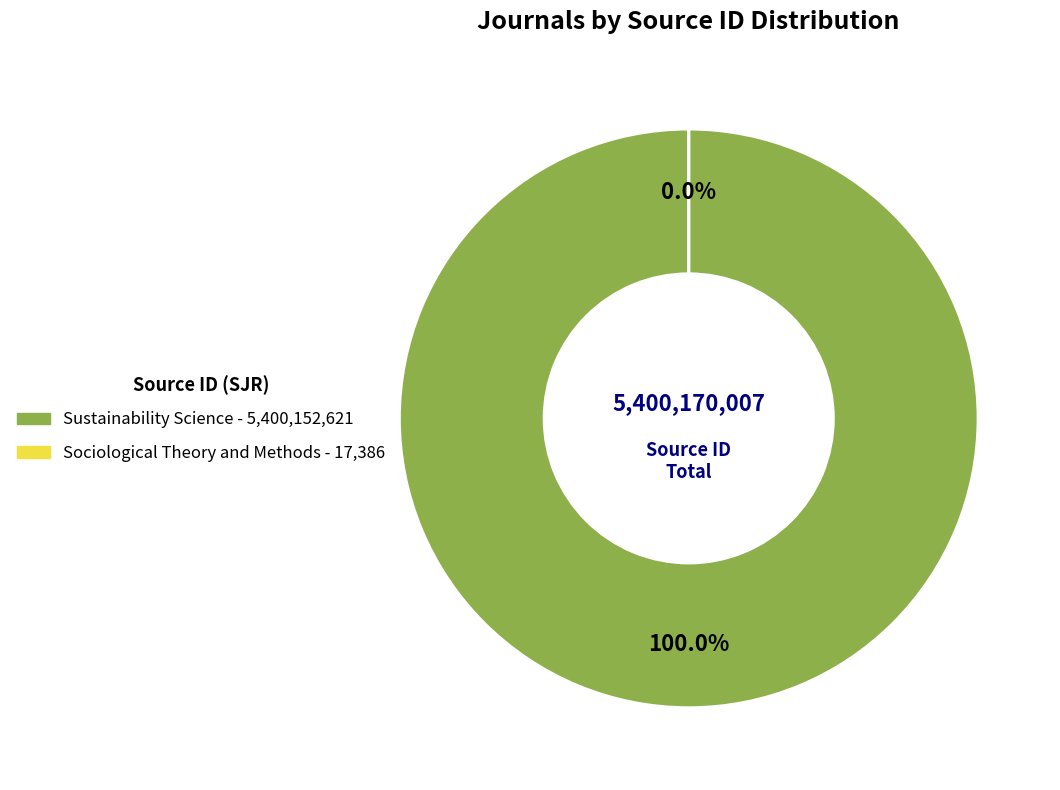

To the nearest percent, what is the difference between the largest and smallest slice percentages?

100%